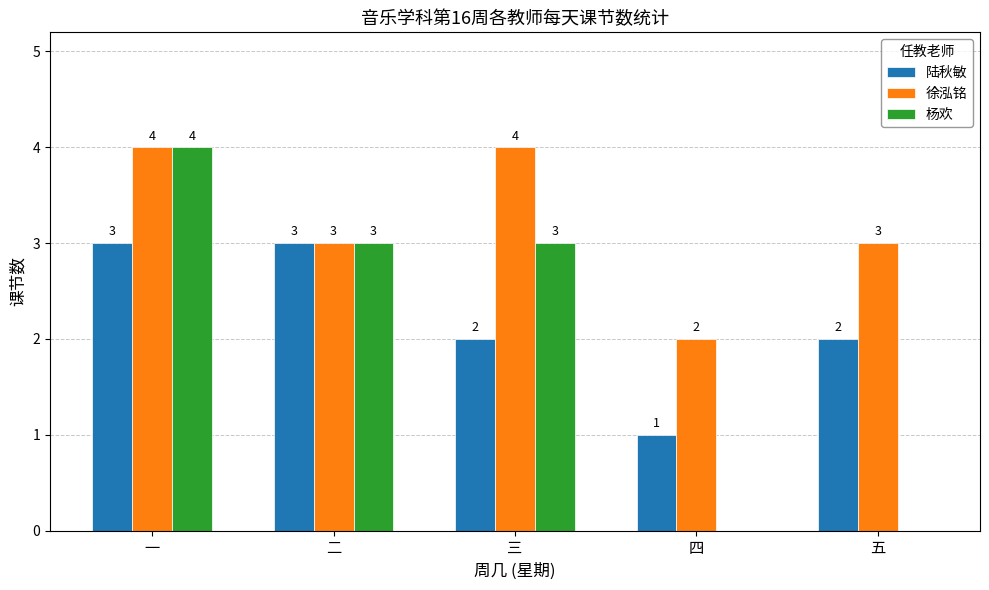

Are the bars horizontal?

No